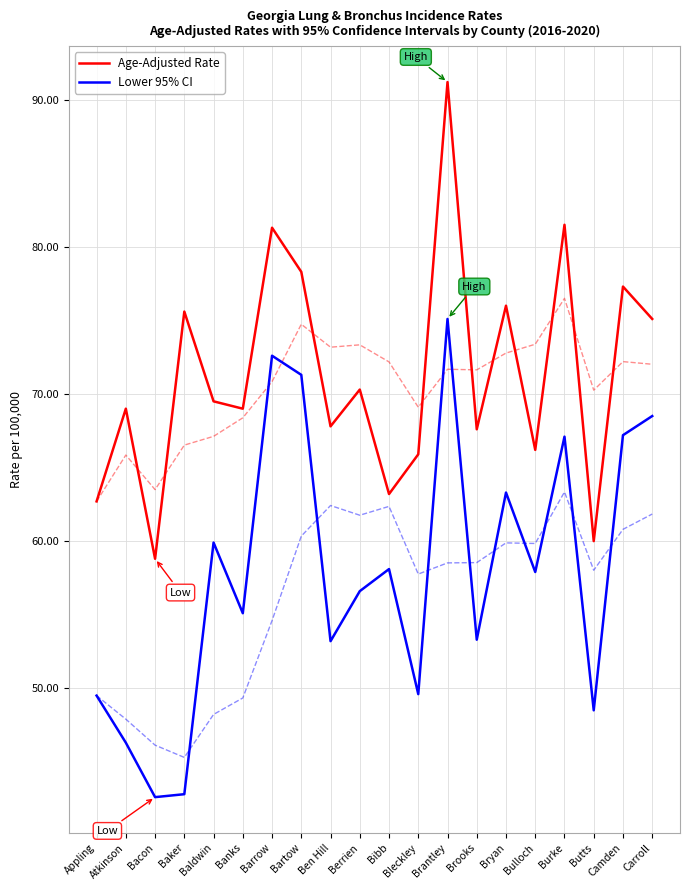

How many values in the Age-Adjusted Rate series are below 69?

8